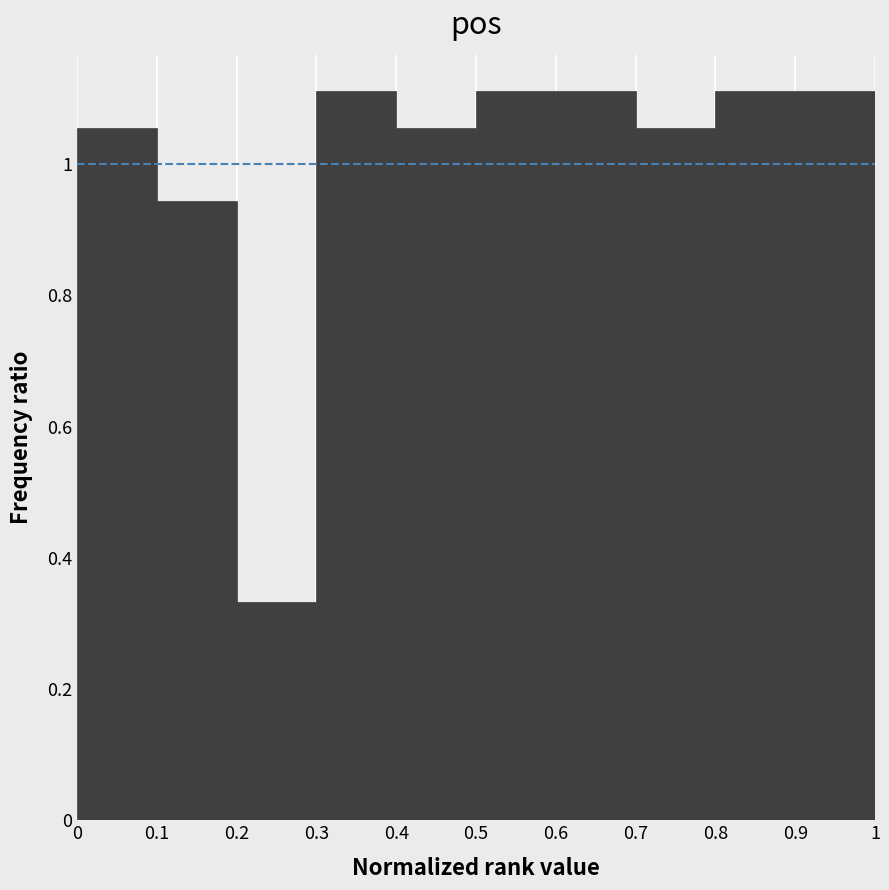

Reading left to right, transcribe this chart: for each bar, give the range it covers on the x-axis and its height. The values are not printed on the chart, so give them approximately, as read against the axis.

0 to 0.1: 1.06
0.1 to 0.2: 0.94
0.2 to 0.3: 0.34
0.3 to 0.4: 1.12
0.4 to 0.5: 1.06
0.5 to 0.6: 1.12
0.6 to 0.7: 1.12
0.7 to 0.8: 1.06
0.8 to 0.9: 1.12
0.9 to 1: 1.12